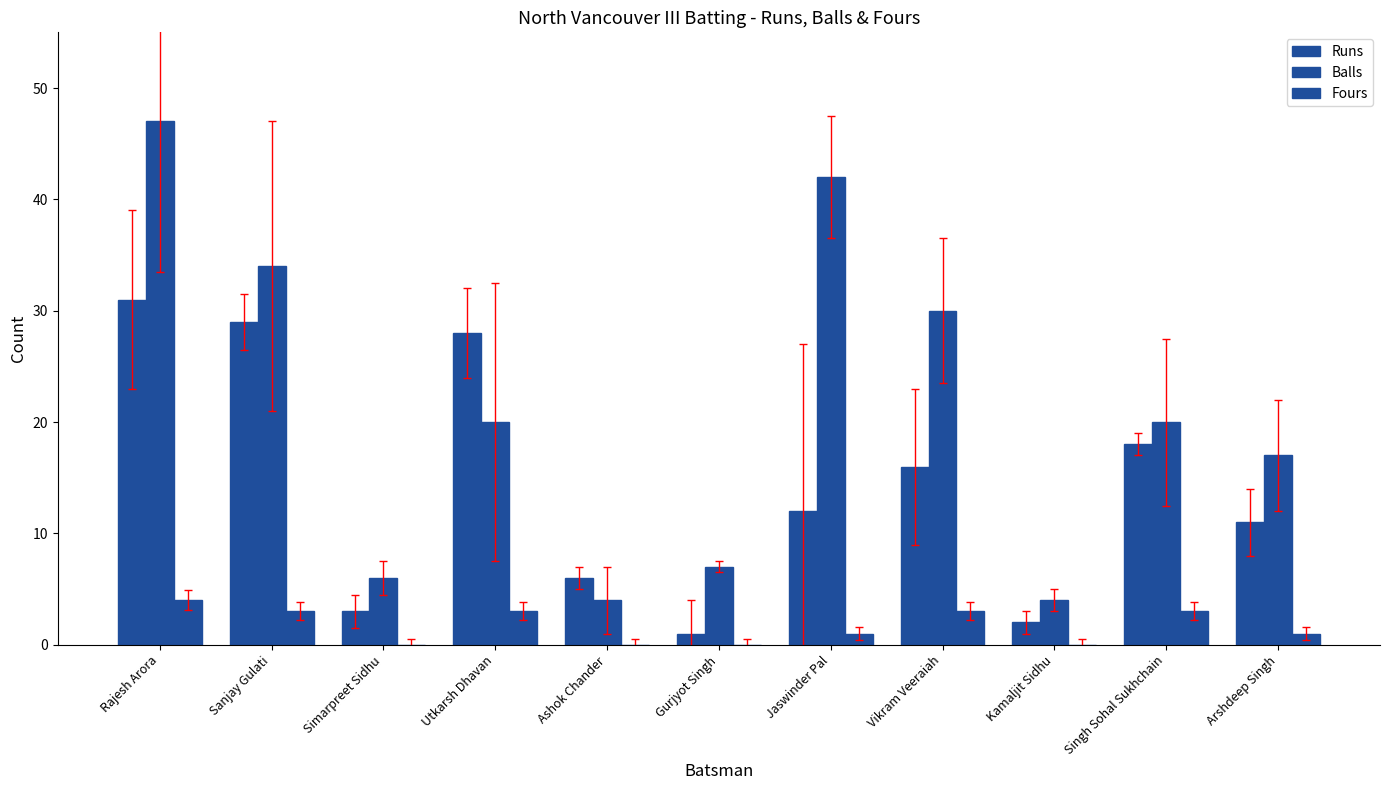

Are the bars horizontal?

No